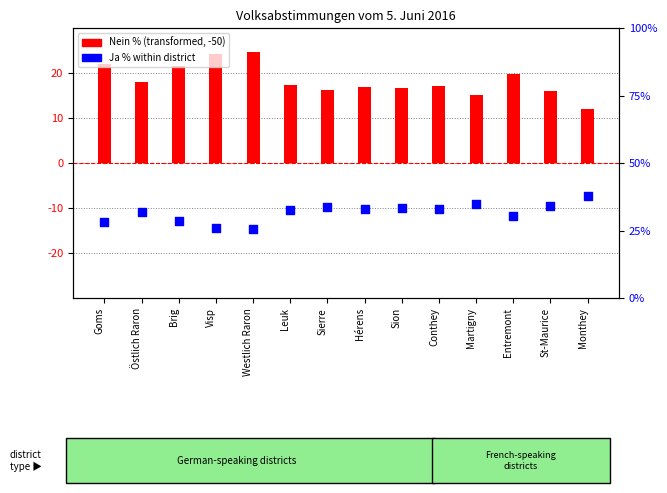

At how many categories does at least one series exceed 30?

10